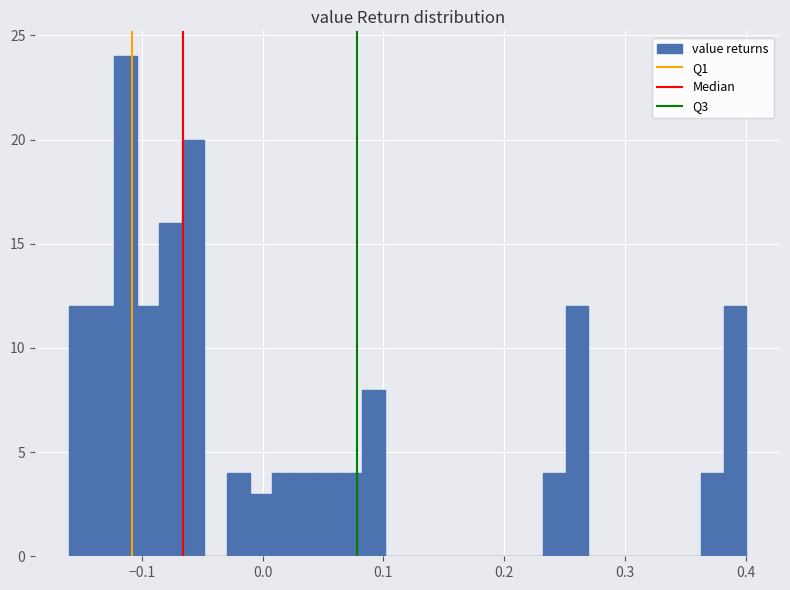

Around what value on the x-axis is the tallest bar? Give the approximate position of its centre, as read against the axis.

-0.11